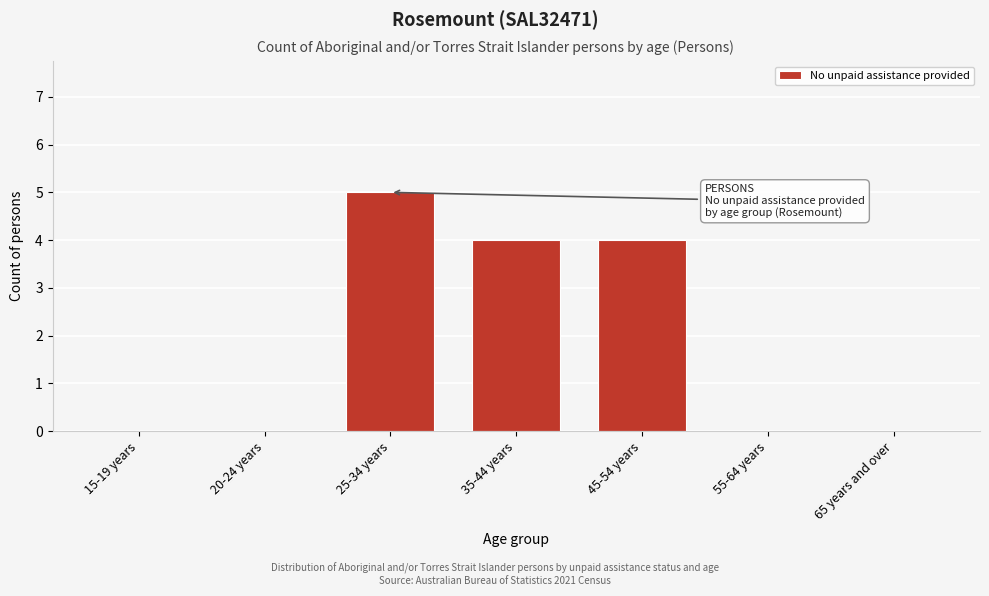

Reading left to right, what are all the values shown in this chart?

15-19 years=0	20-24 years=0	25-34 years=5	35-44 years=4	45-54 years=4	55-64 years=0	65 years and over=0